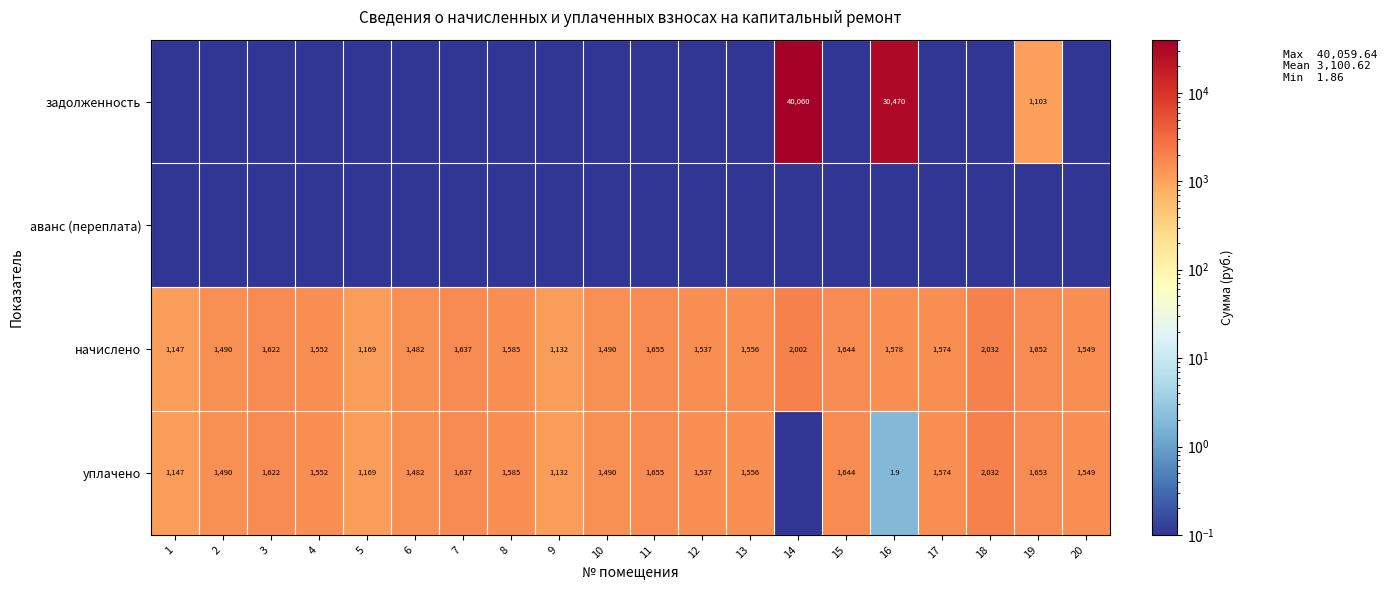

Is it true that начислено equals 609.3 at 20?

False